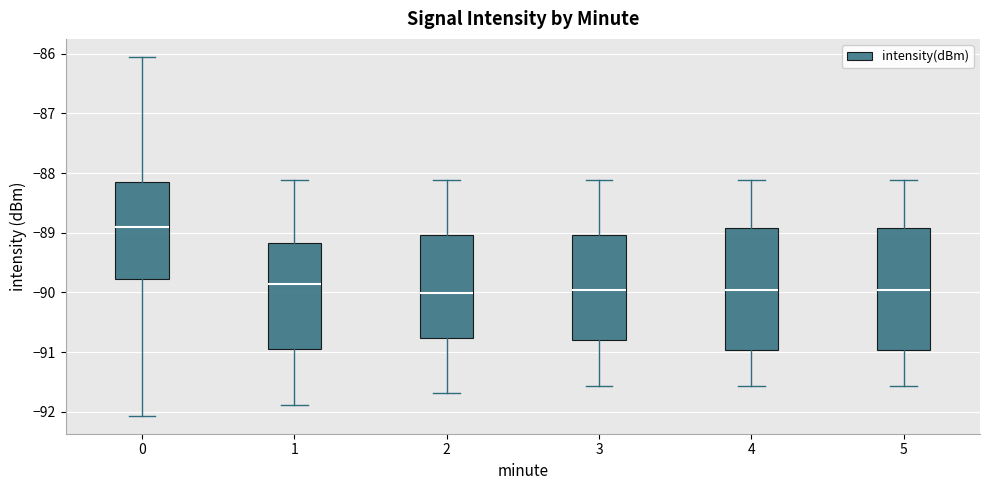

Reading left to right, transcribe this box plot: for each box, give where its median line is, the range the box spans, and where its two whiskers end, as read against the y-axis. The values are not printed on the chart, so give them approximately, as read against the axis.

0: median -88.9, box -89.8 to -88.2, whiskers -92.1 to -86.1
1: median -89.9, box -90.9 to -89.2, whiskers -91.9 to -88.1
2: median -90.0, box -90.8 to -89.0, whiskers -91.7 to -88.1
3: median -90.0, box -90.8 to -89.0, whiskers -91.6 to -88.1
4: median -90.0, box -91.0 to -88.9, whiskers -91.6 to -88.1
5: median -90.0, box -91.0 to -88.9, whiskers -91.6 to -88.1